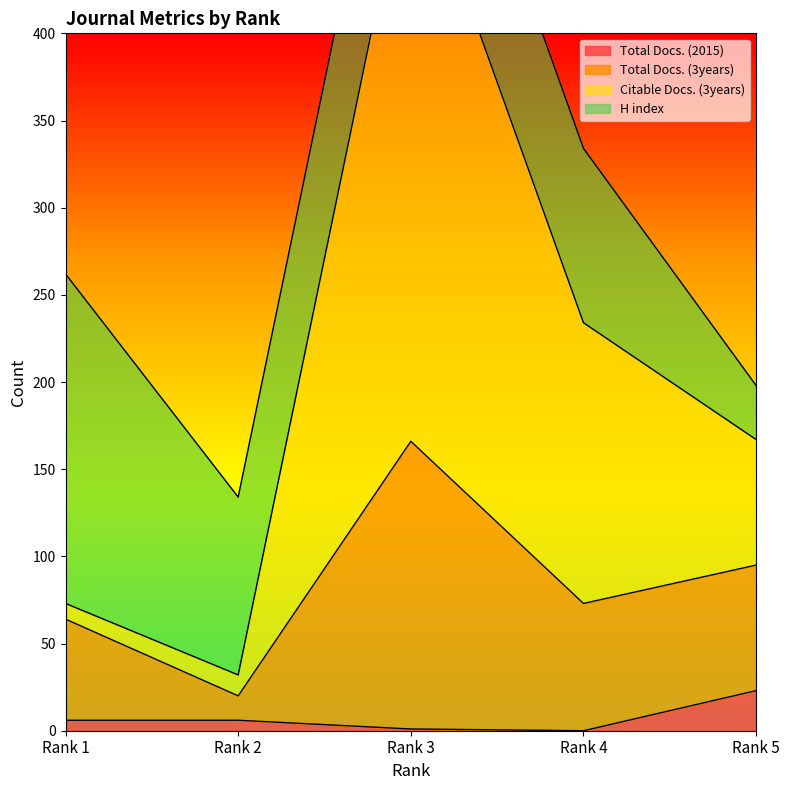

What is the highest value of the Total Docs. (2015) series?

23